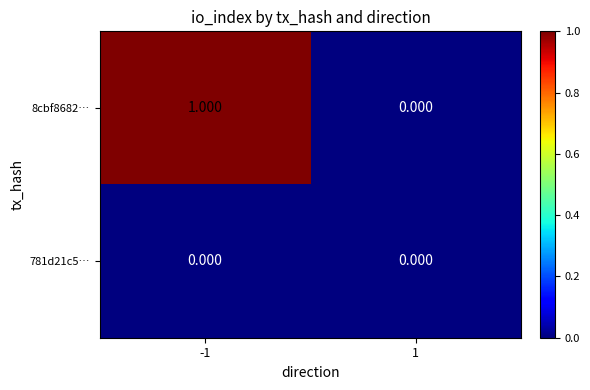

Is the value of 8cbf8682… at -1 greater than the value of 781d21c5… at -1?

Yes